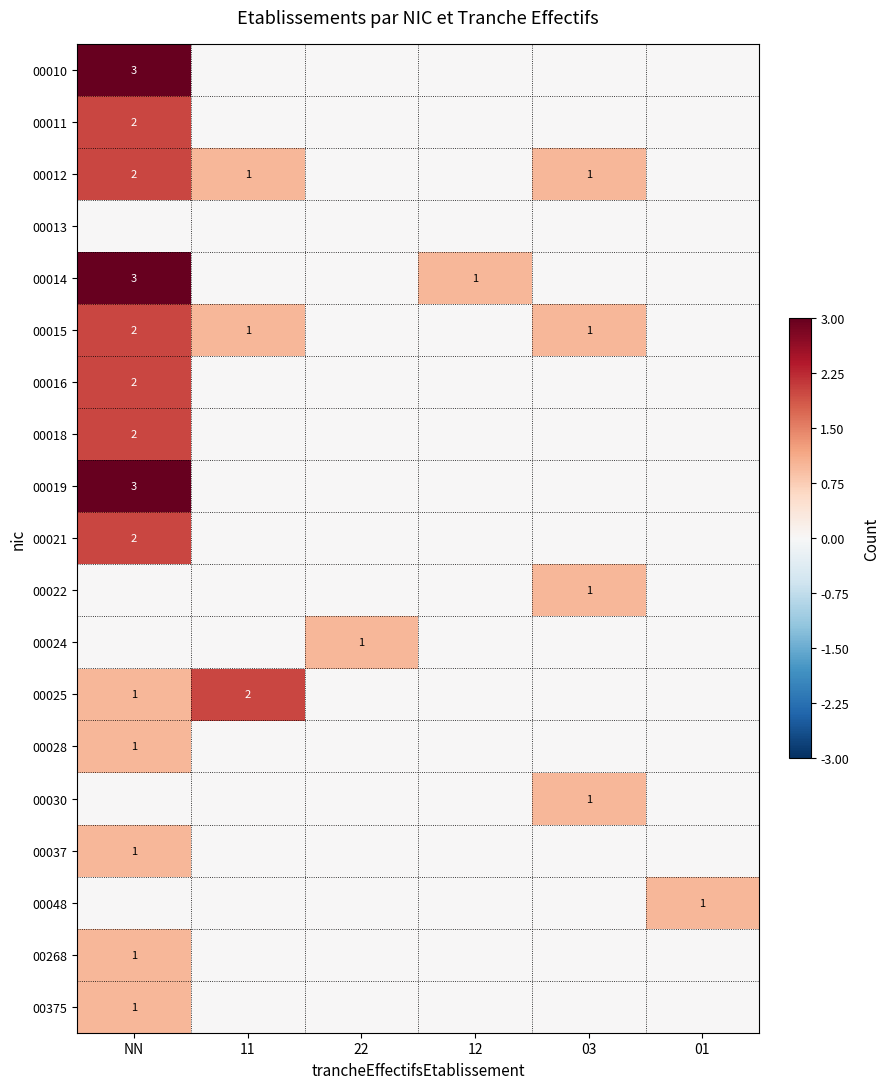

Between 11 and 22, which is larger?

11